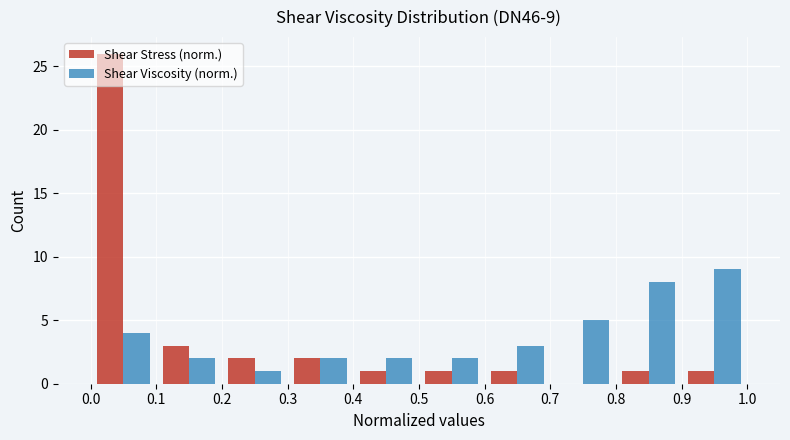

In the Shear Stress (norm.) series, which range on the x-axis has the tallest bar?

0.0 to 0.1